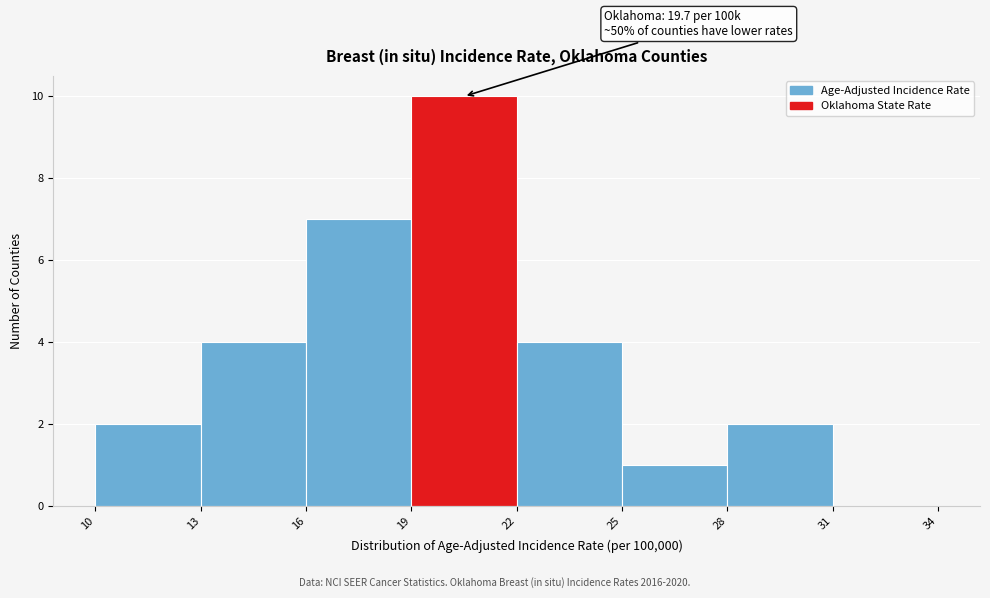

Which range on the x-axis has the tallest bar?

19 to 22